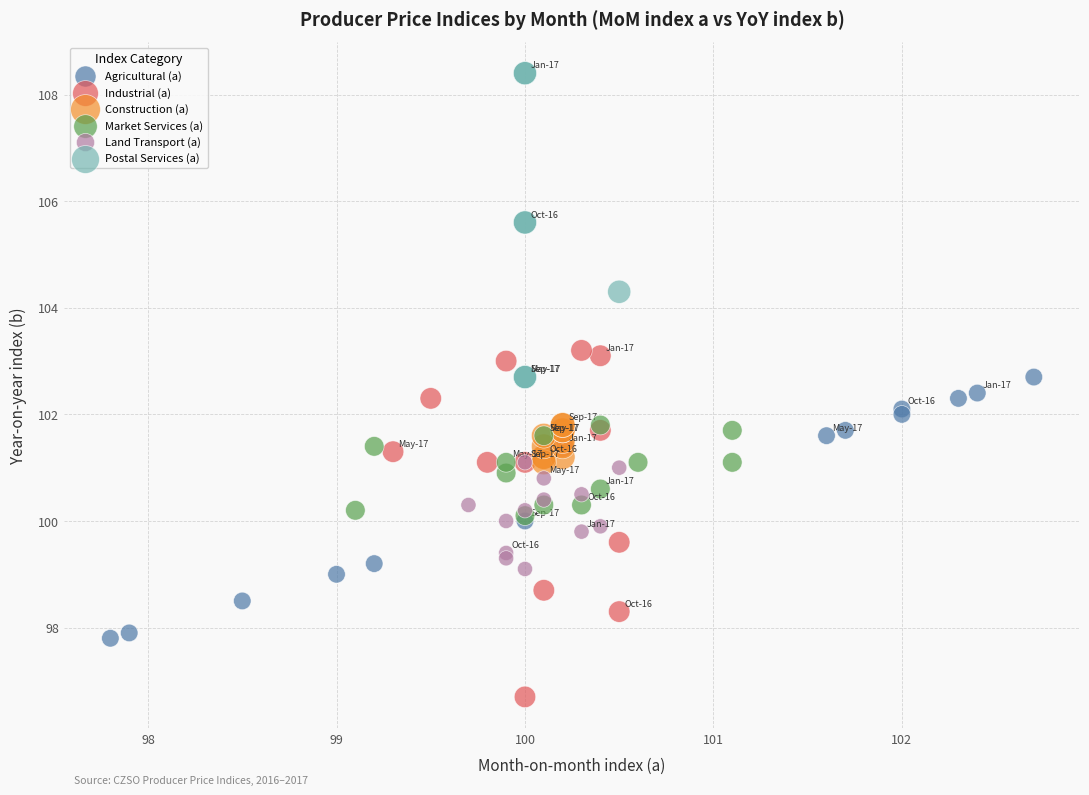

Which series reaches the maximum Y coordinate?

Postal Services (a)